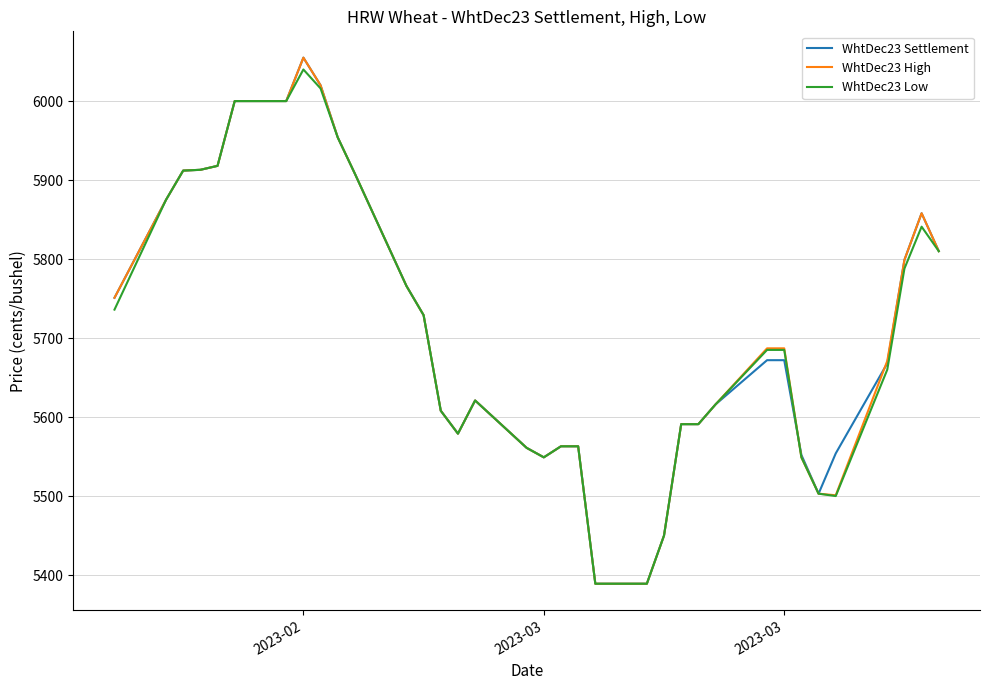

Is this an area chart (filled region under the line)?

No